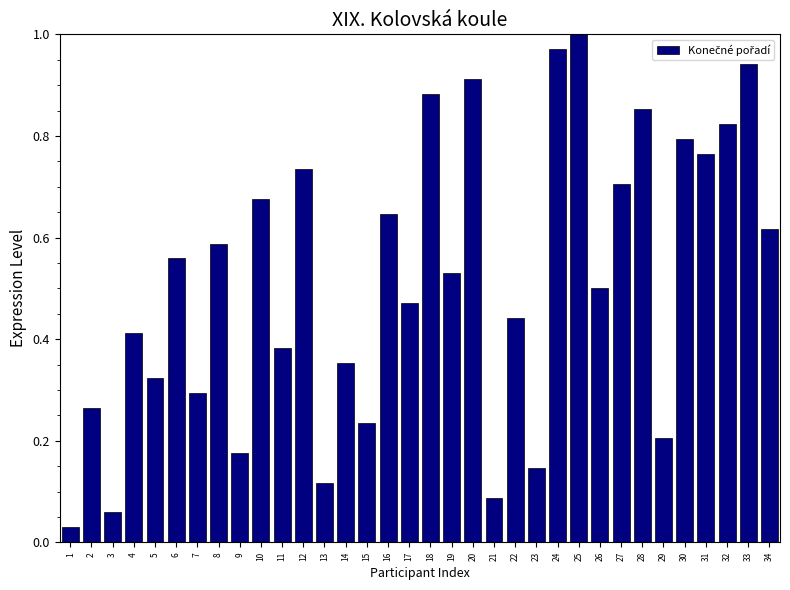

True or false: the data shows 0.1 at 9.

False